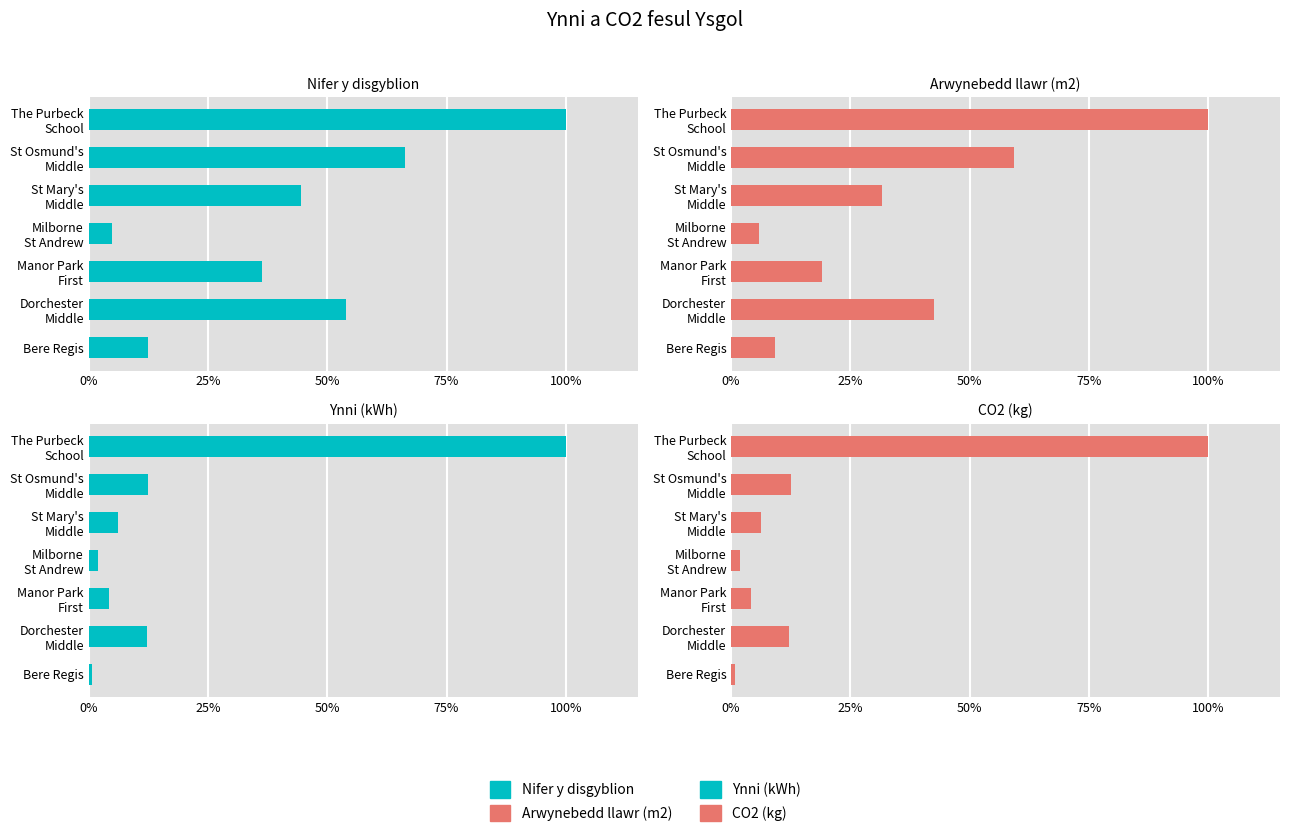

Which has a higher value, Bere Regis or The Purbeck School?

The Purbeck School